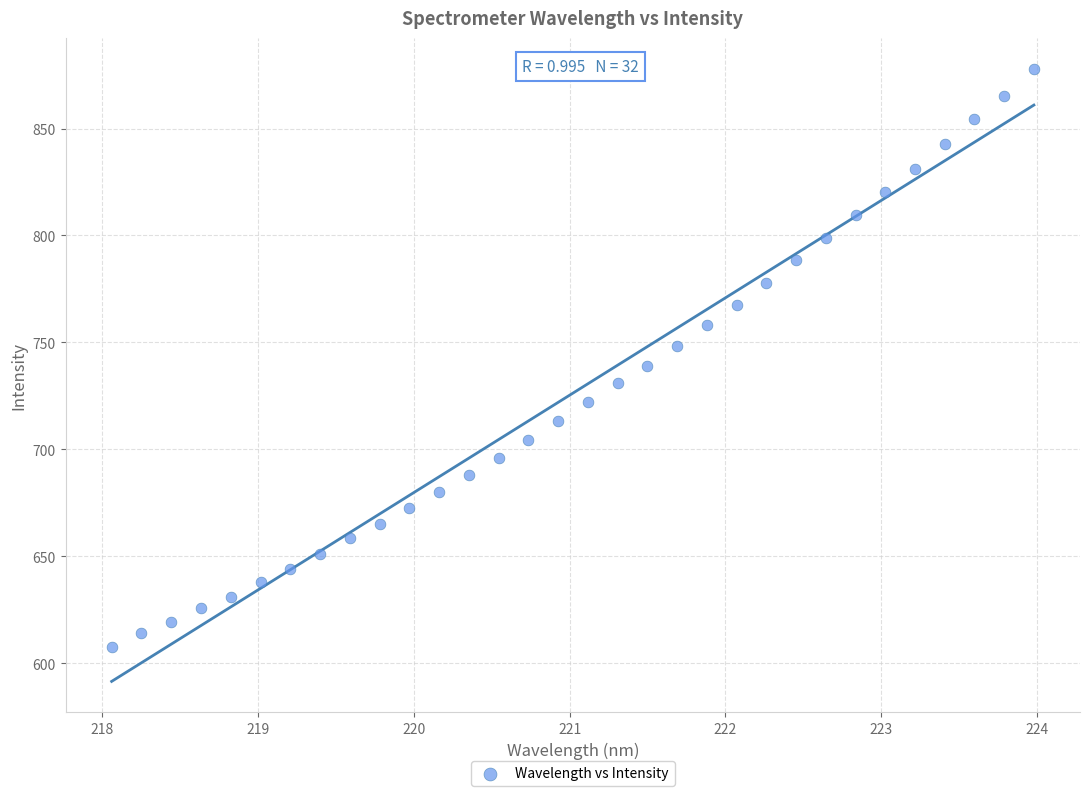

What is the range of X values (max minus min)?

5.9